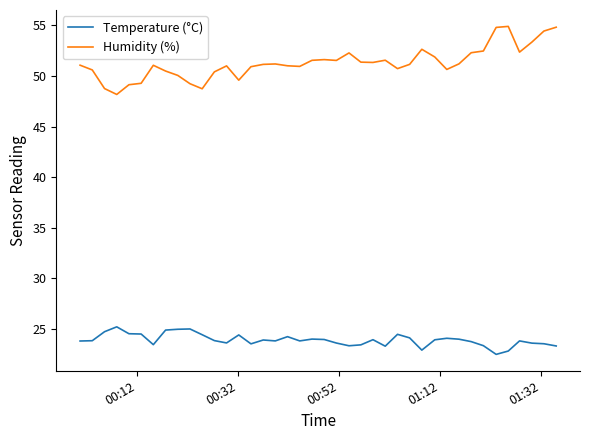

True or false: Humidity (%) and Temperature (°C) intersect in this chart.

False